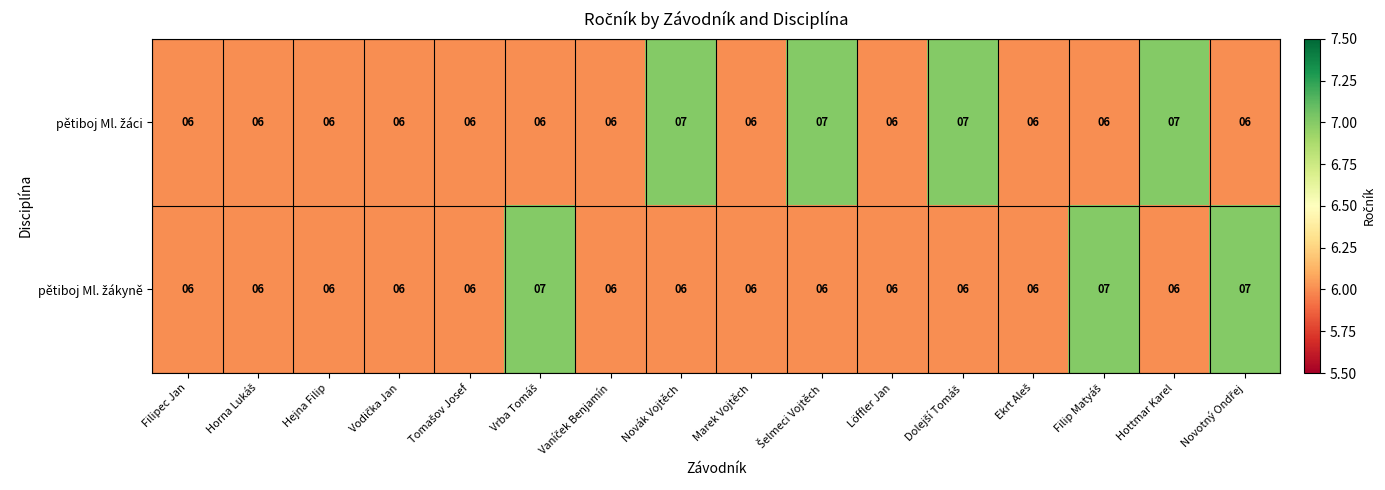

What is the minimum value shown in the chart?

6